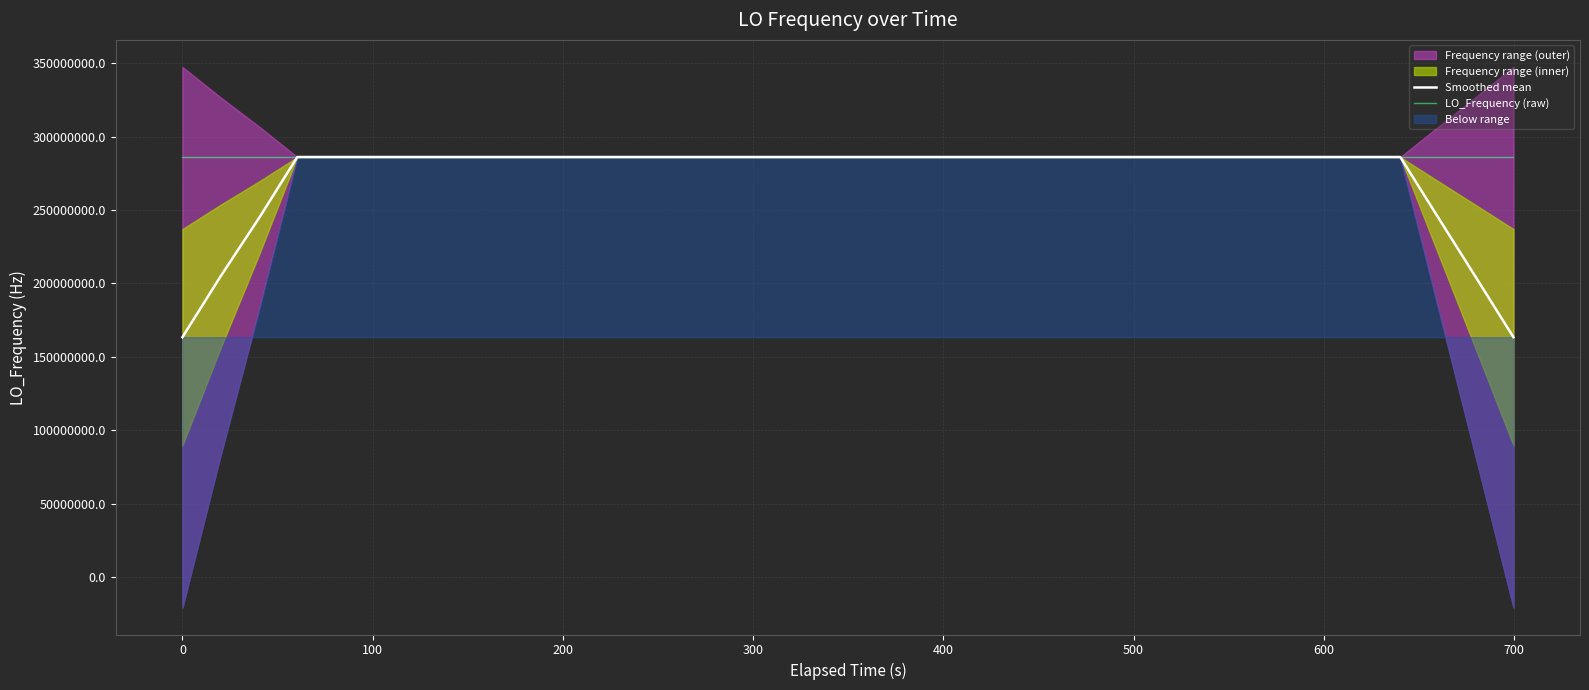

What is the maximum value for LO_Frequency (raw)?

286047016.5